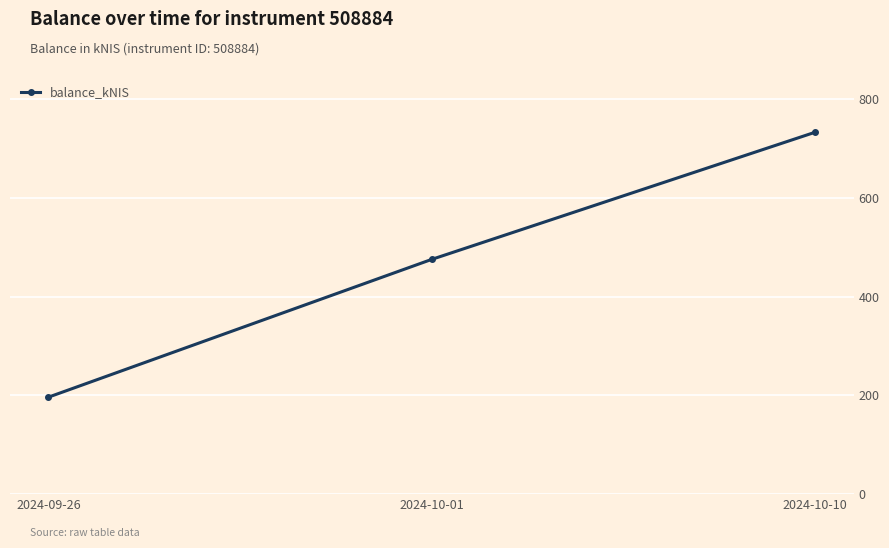

What is the label of the 3rd point from the right?

2024-09-26